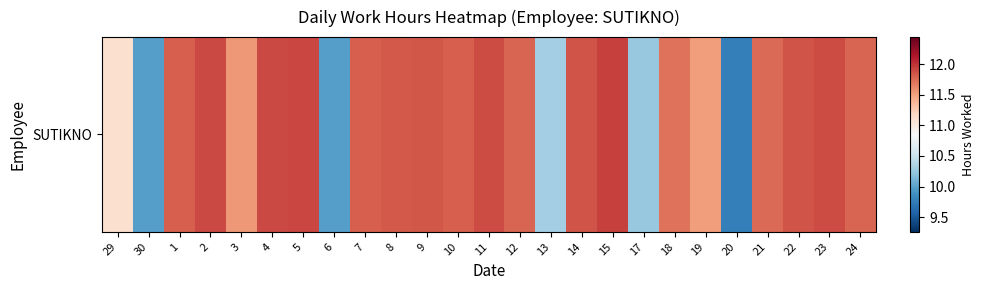

Is it true that the value at 30 is 10.0?

True